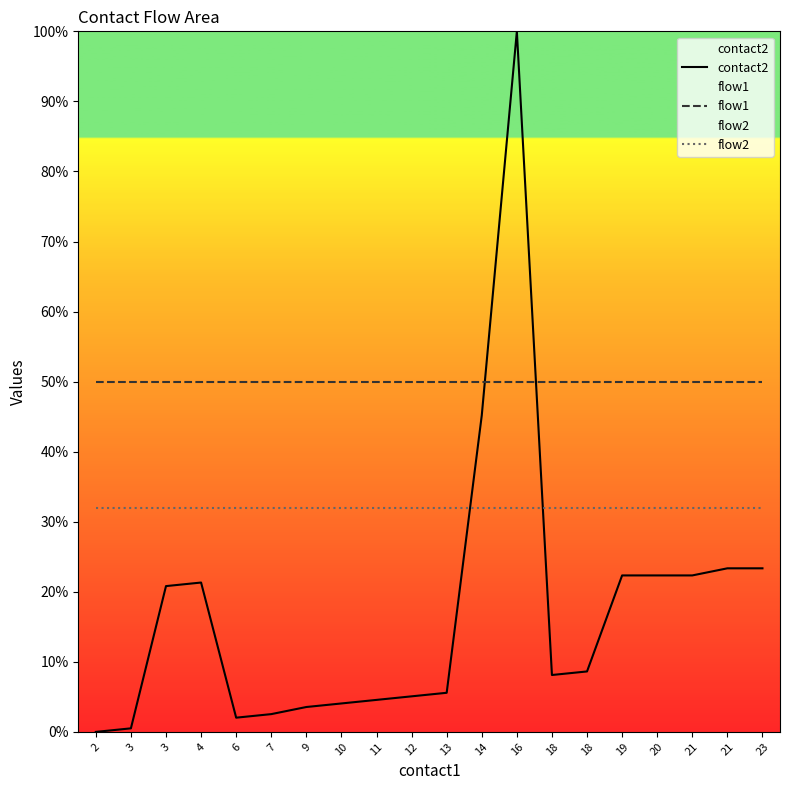

List the labels in order of flow2 value, largest first.

2, 3, 3, 4, 6, 7, 9, 10, 11, 12, 13, 14, 16, 18, 18, 19, 20, 21, 21, 23